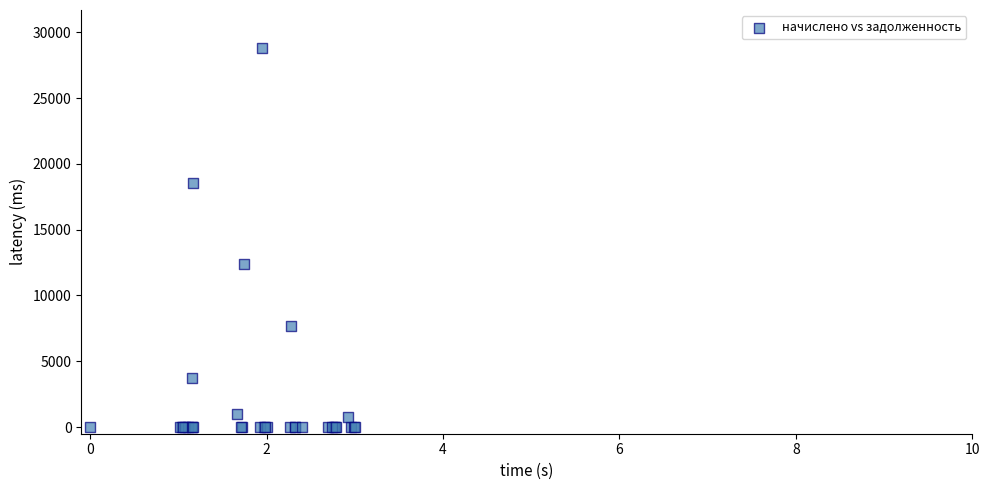

What Y value in the scatter plot is closest to 14401?

12426.8